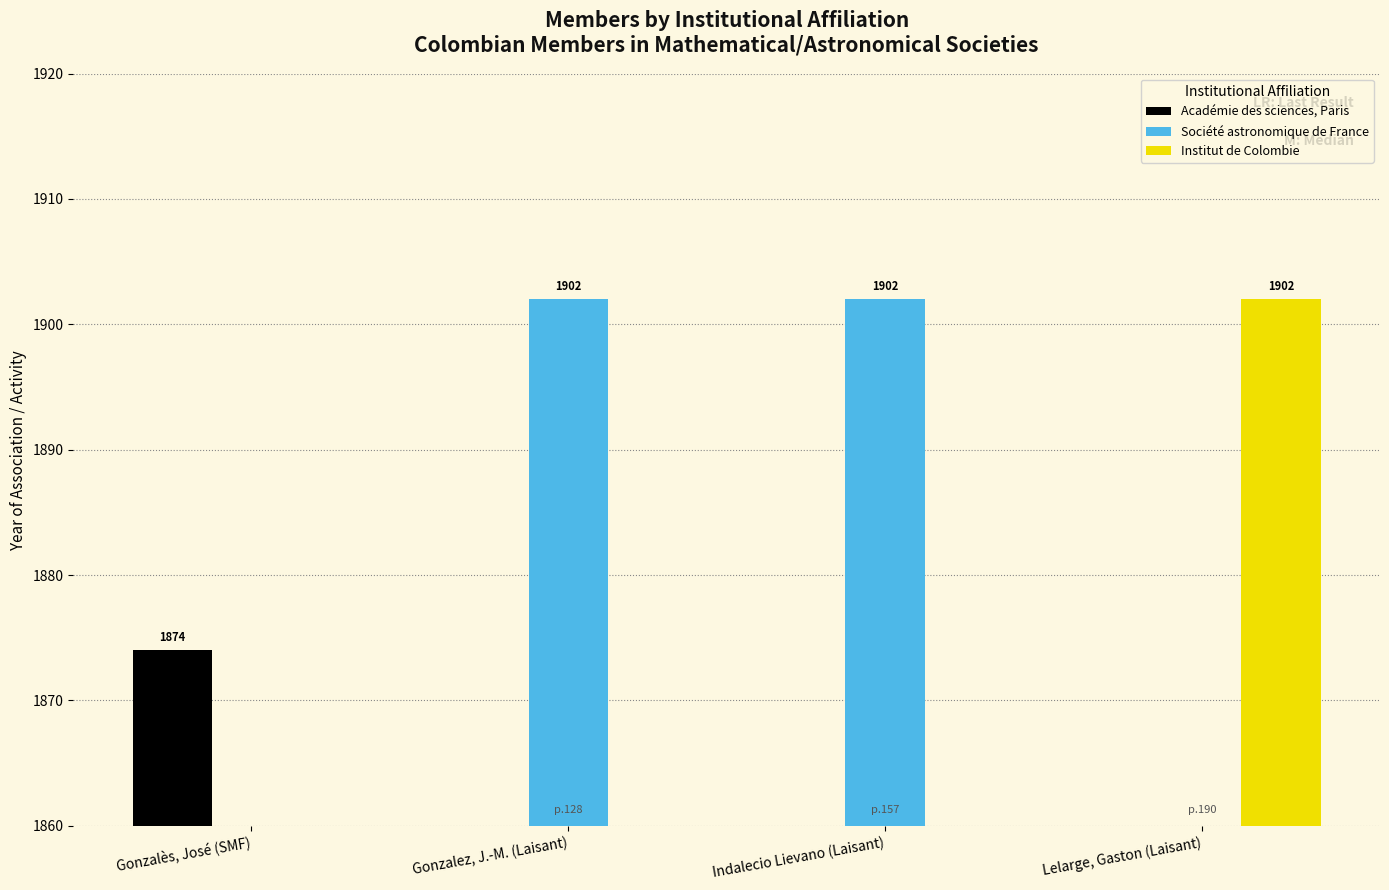

What is the label of the 1st bar from the left?

Gonzalès, José (SMF)